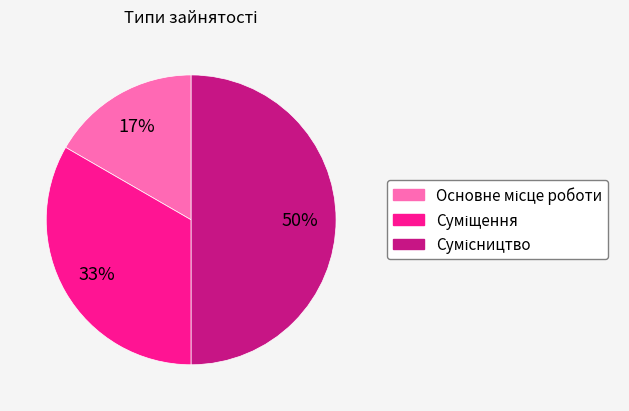

To the nearest percent, what is the difference between the largest and smallest slice percentages?

33%